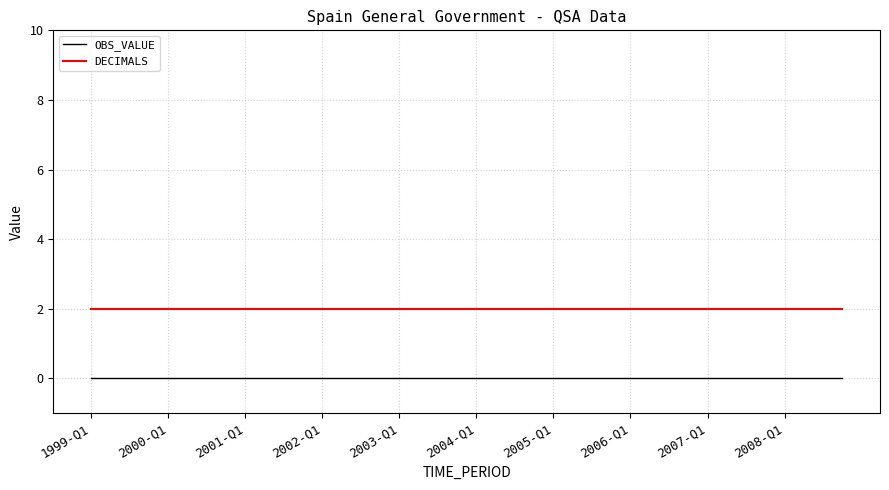

Which series has the largest total across all categories?

DECIMALS